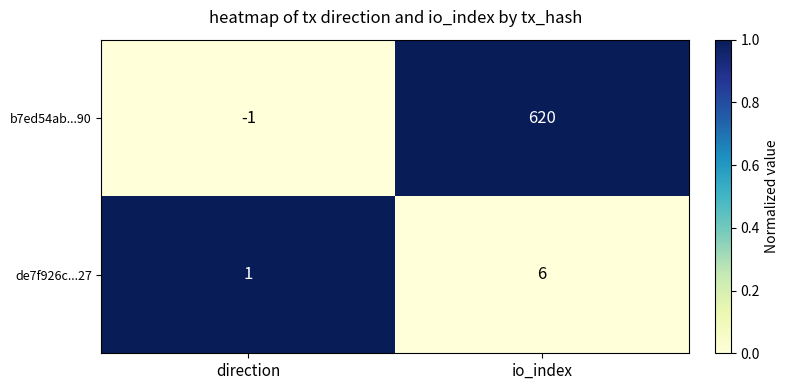

Count the number of categories in the chart.

2